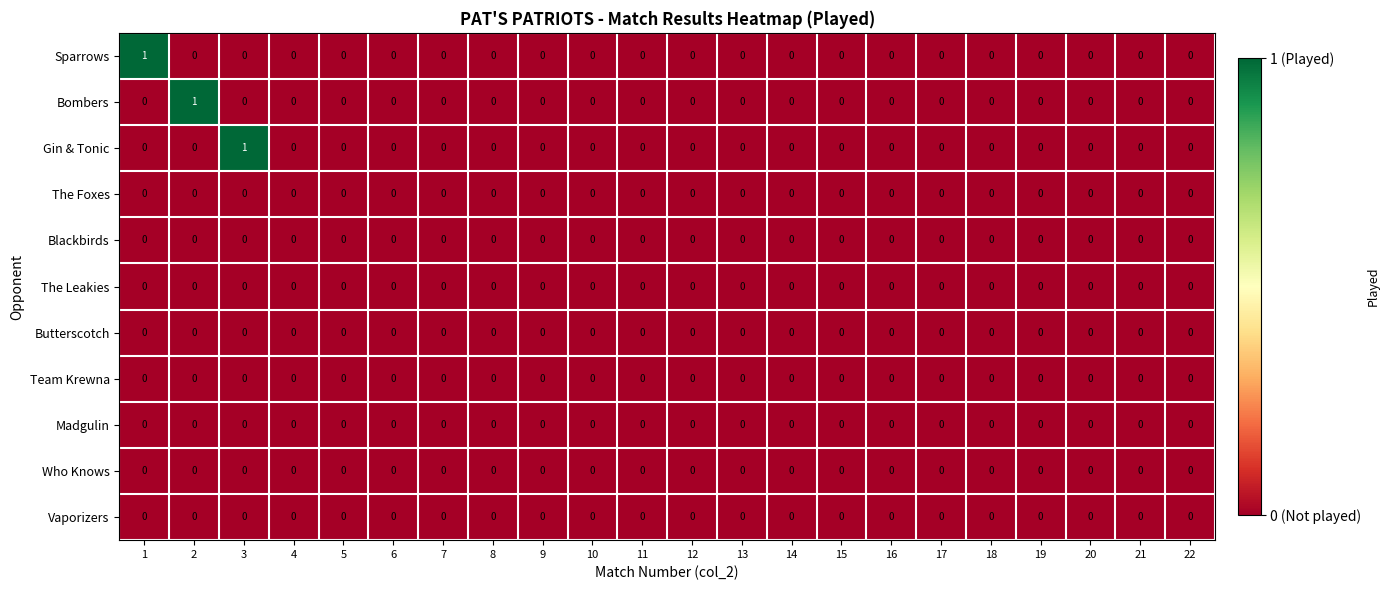

Count the Gin & Tonic values in the range 0 to 1.

22